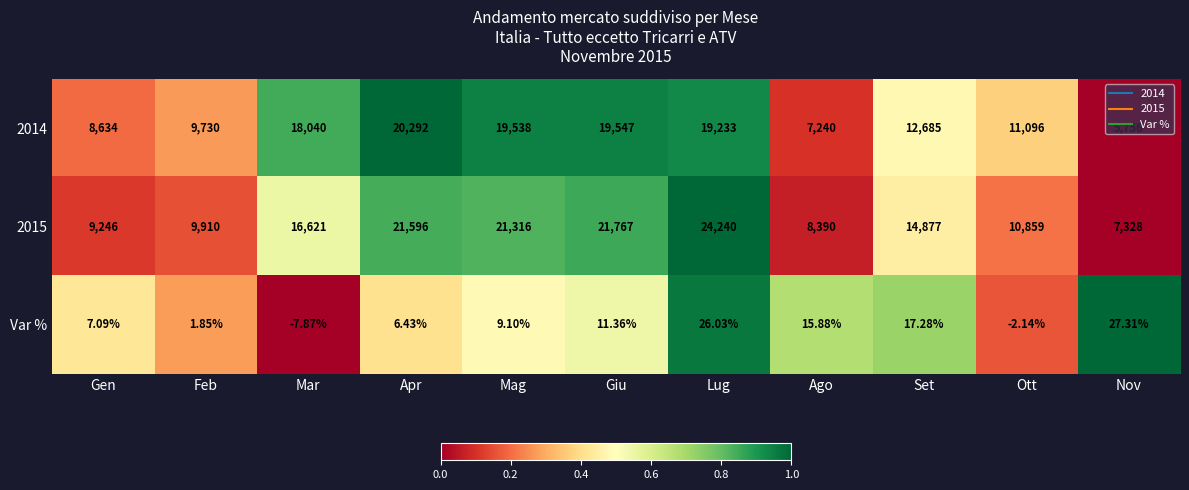

At which category does the chart reach its minimum across all series?

Mar